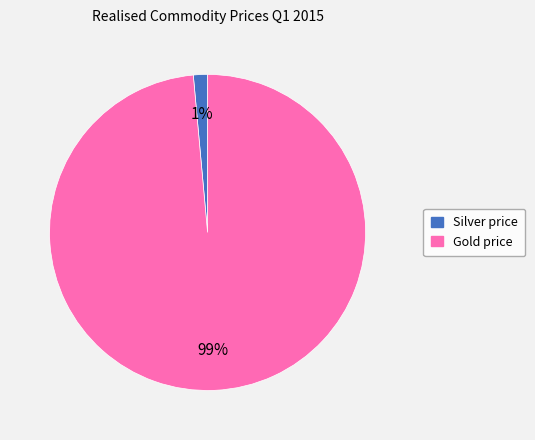

Between Gold price and Silver price, which is larger?

Gold price